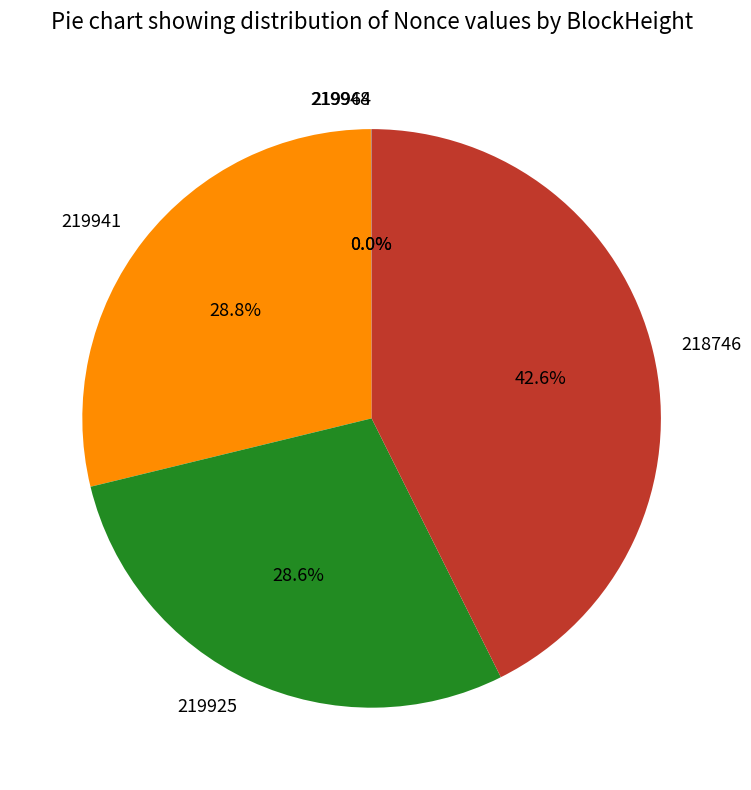

What portion of the pie excludes 218746?

57.4%